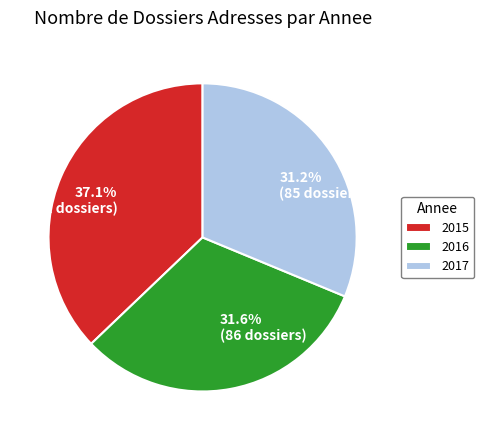

Is there any slice that represents more than half of the pie?

No